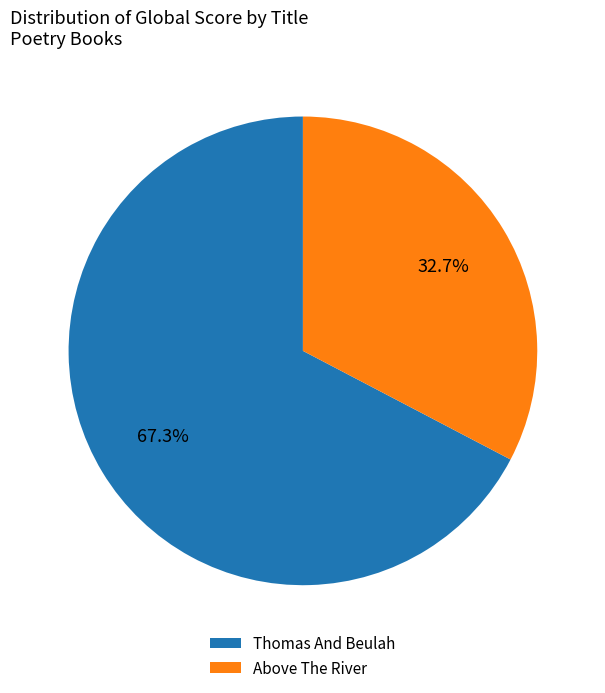

How much of the chart is everything except Thomas And Beulah?

32.7%